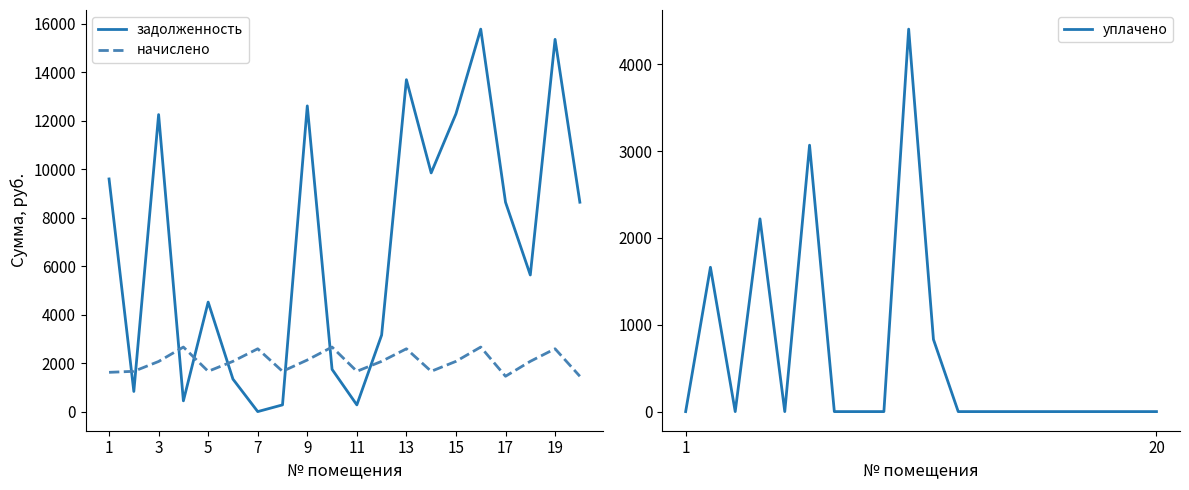

The уплачено series shows 0.0 at 18. True or false?

True